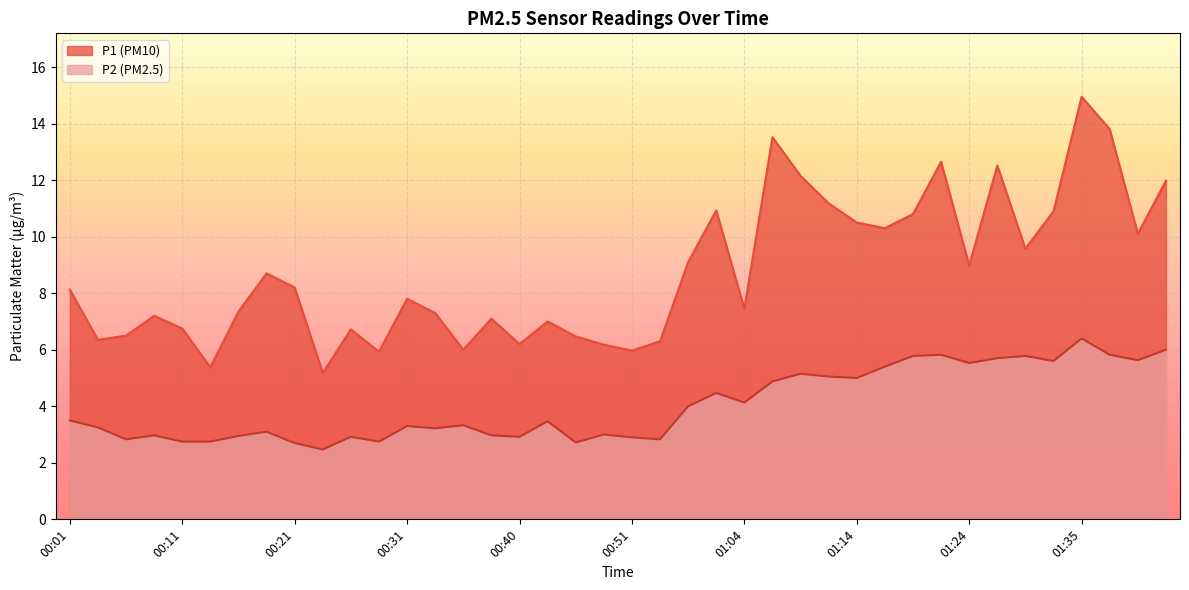

How many lines are shown in the chart?

2